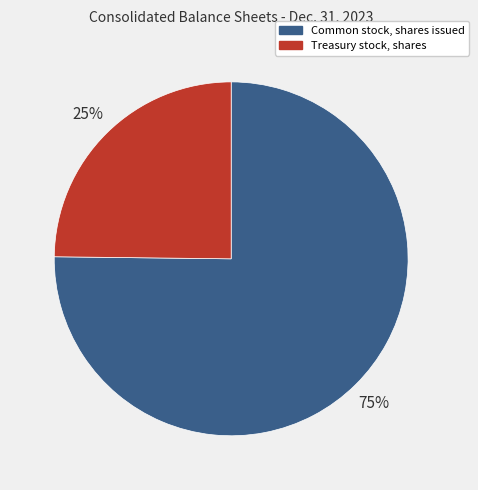

Combined, do Treasury stock, shares and Common stock, shares issued account for over 50%?

Yes